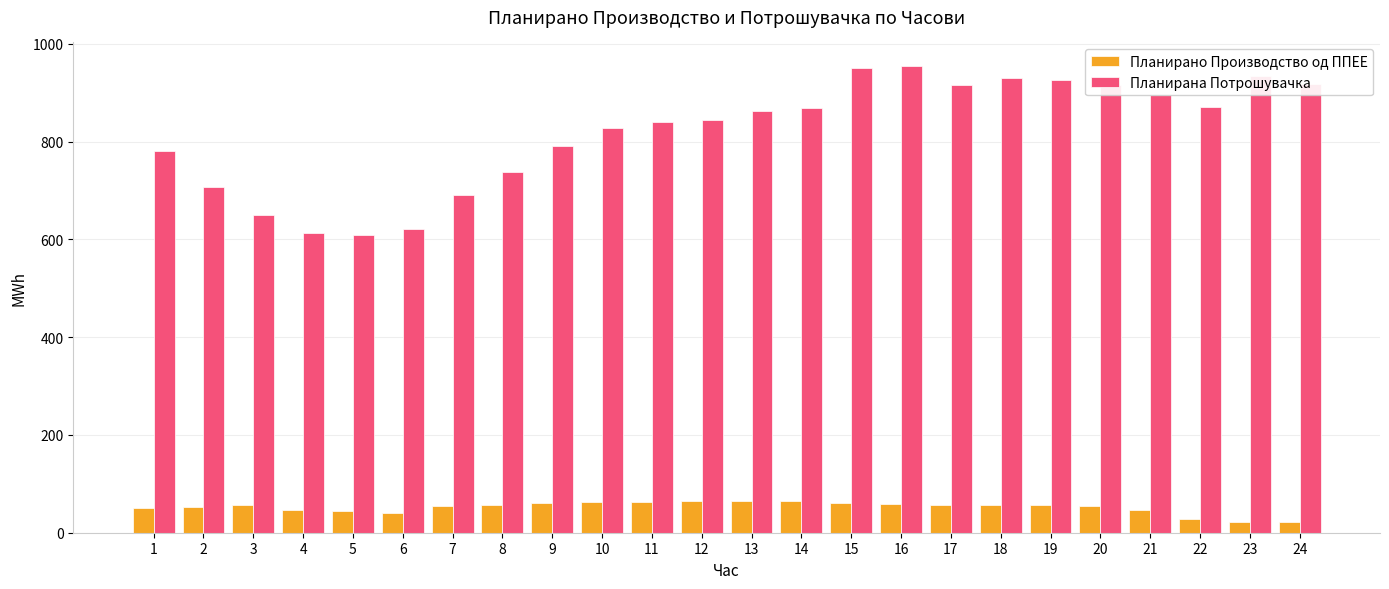

Is it true that Планирана Потрошувачка equals 608.6 at 5?

True